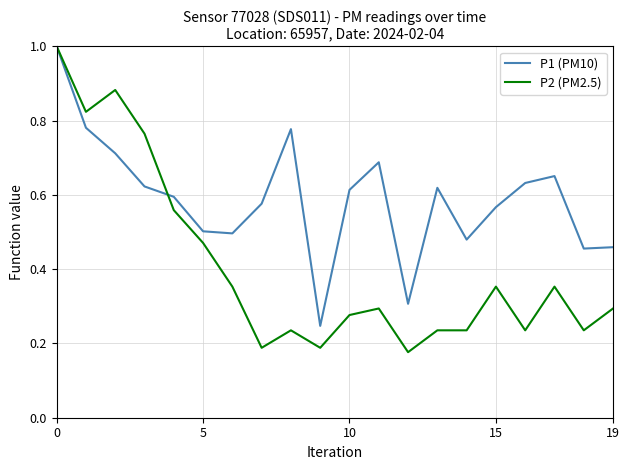

Which series has the largest range (max minus min)?

P2 (PM2.5)